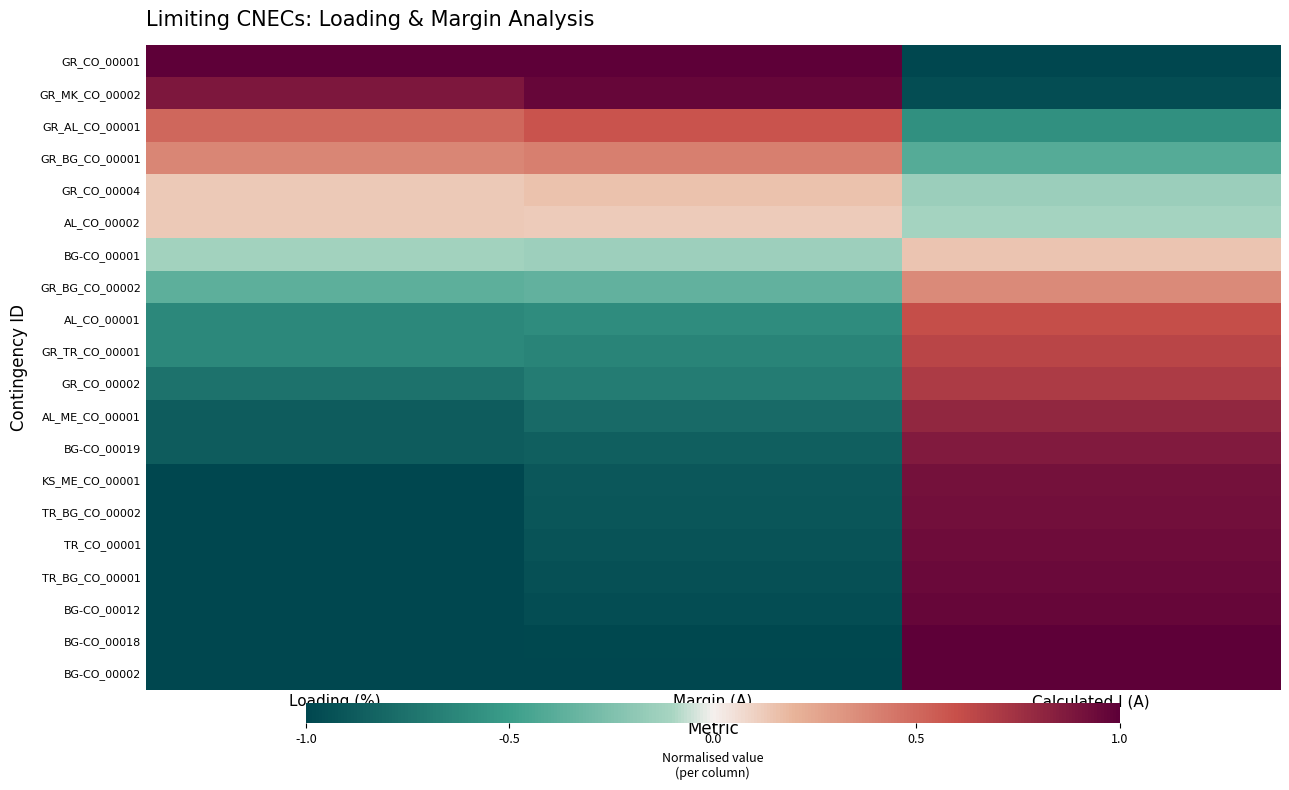

At Loading (%), list the series in order from largest to smallest.

GR_CO_00001, GR_MK_CO_00002, GR_AL_CO_00001, GR_BG_CO_00001, GR_CO_00004, AL_CO_00002, BG-CO_00001, GR_BG_CO_00002, AL_CO_00001, GR_TR_CO_00001, GR_CO_00002, AL_ME_CO_00001, BG-CO_00019, KS_ME_CO_00001, TR_BG_CO_00002, TR_CO_00001, TR_BG_CO_00001, BG-CO_00012, BG-CO_00018, BG-CO_00002